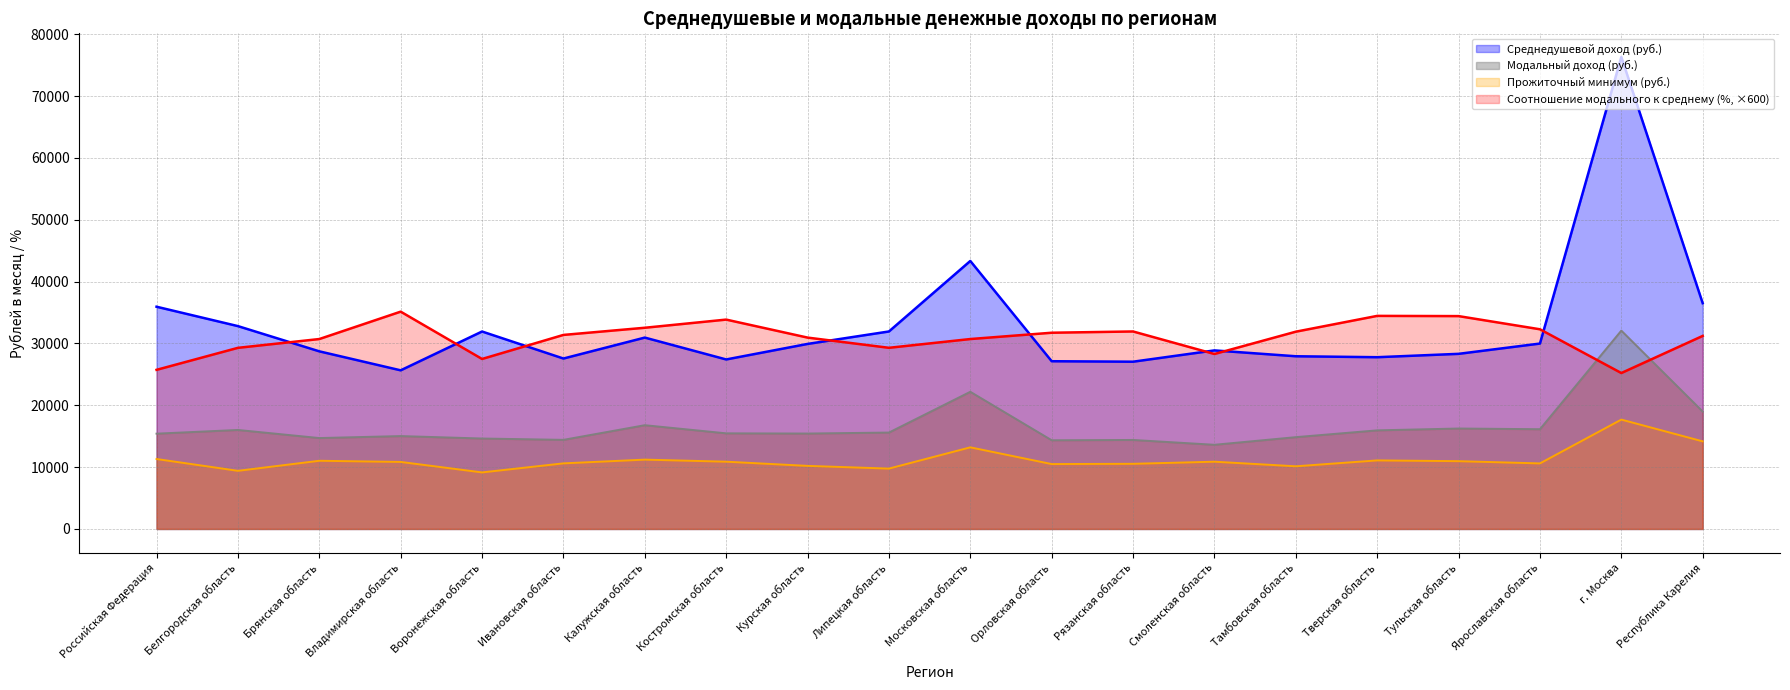

Rank the series at Республика Карелия from lowest to highest value.

Прожиточный минимум (руб.), Модальный доход (руб.), Соотношение модального к среднему (%, ×600), Среднедушевой доход (руб.)